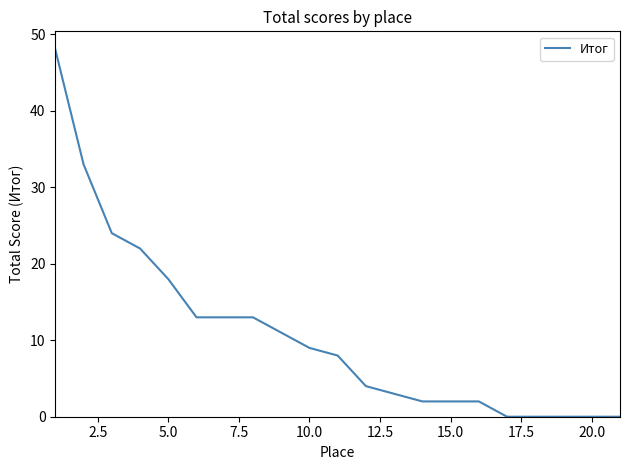

Count the number of data series in this chart.

1